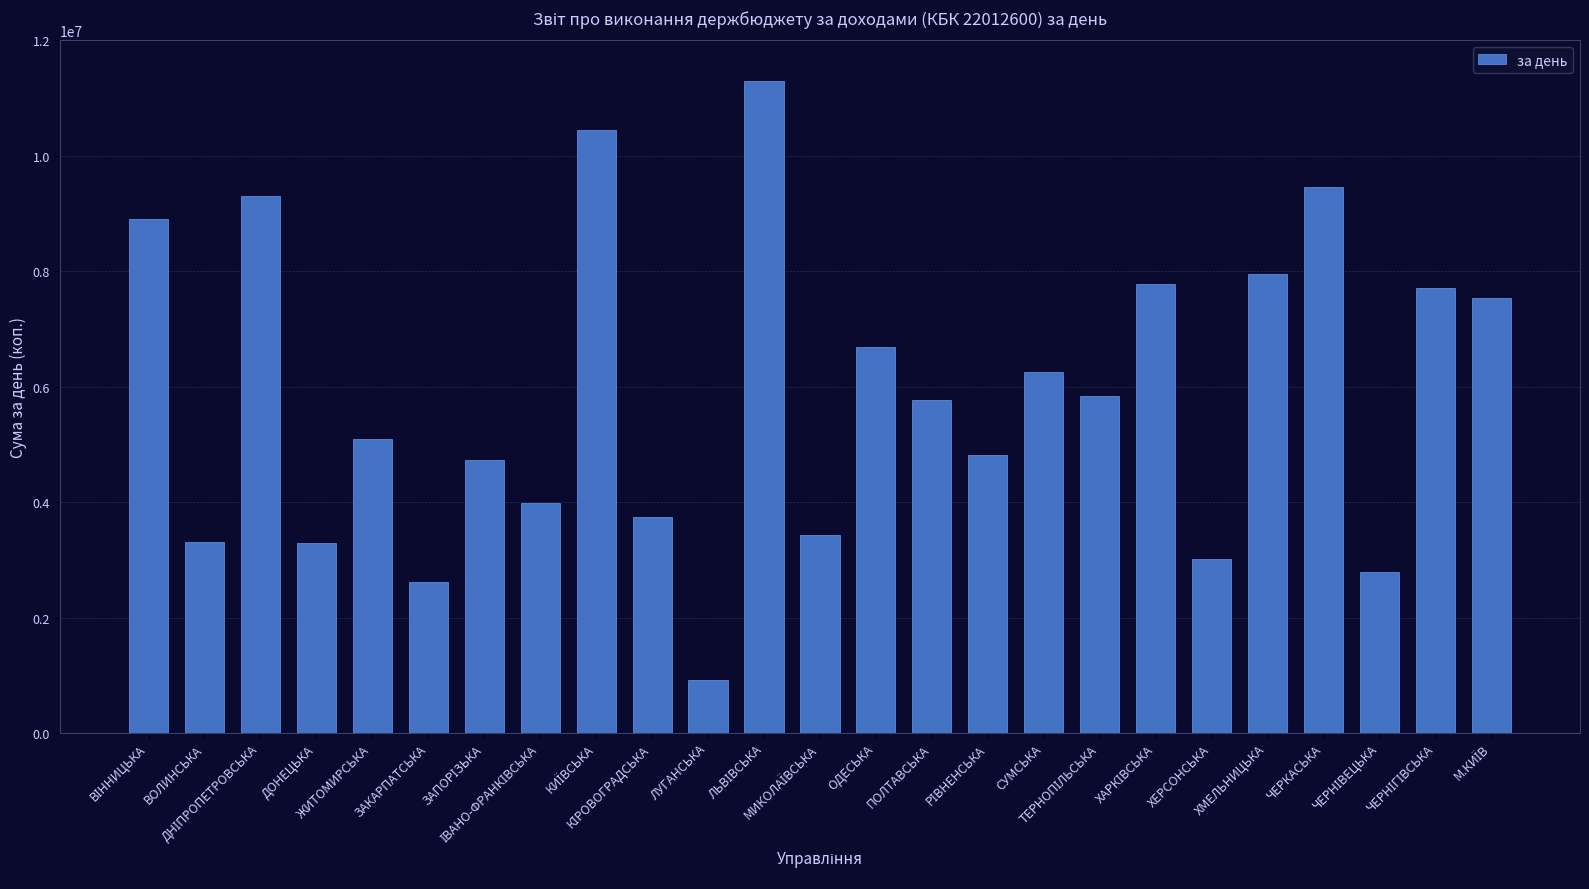

What is the average value?

5866563